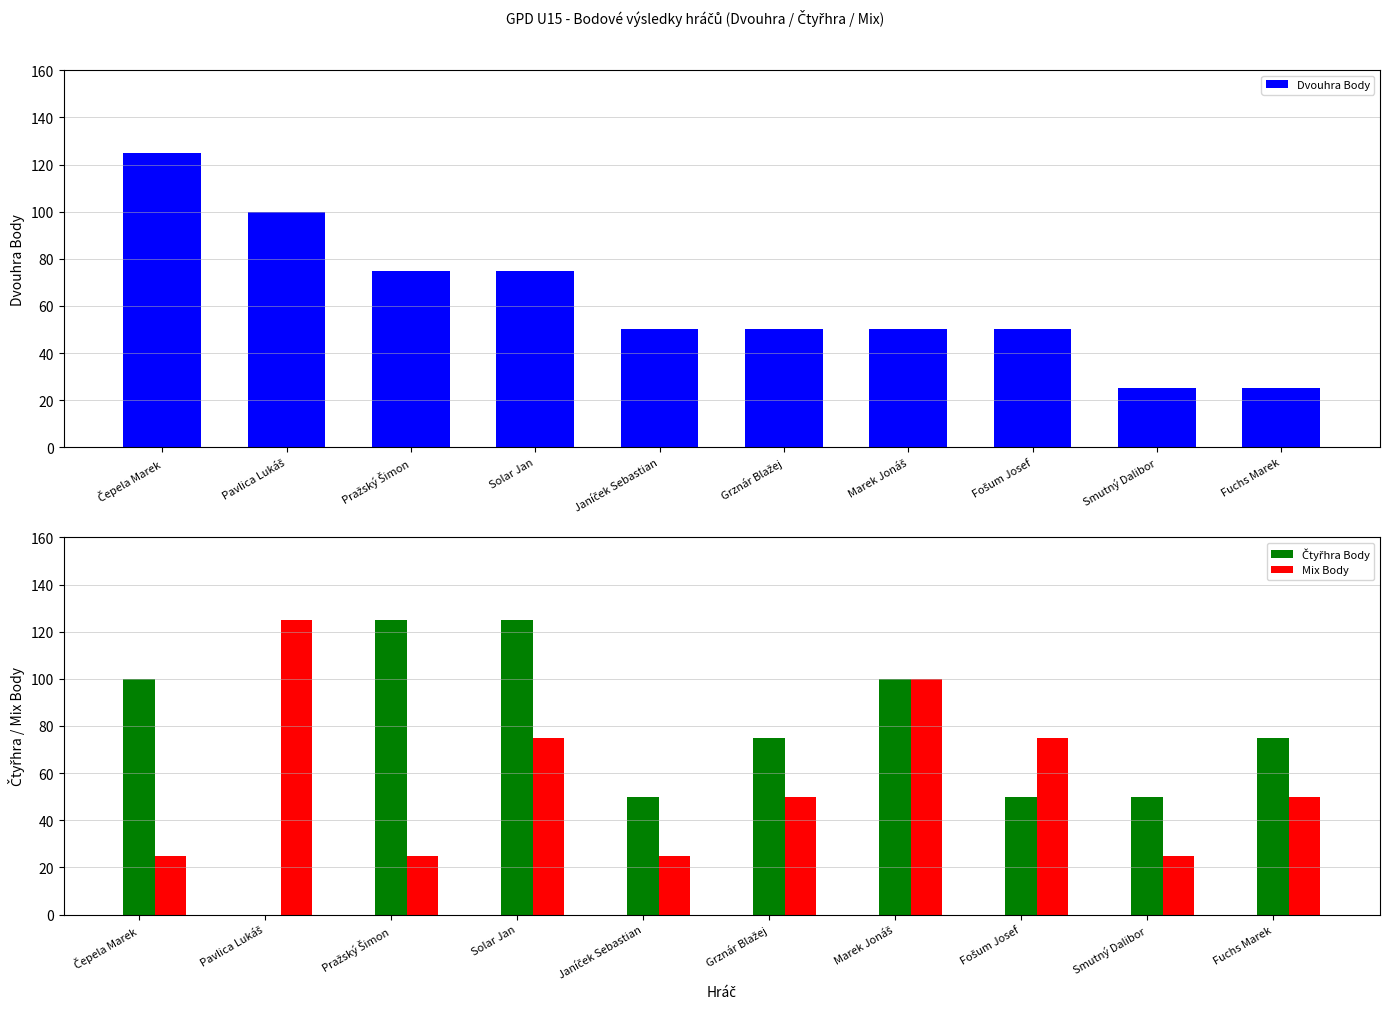

What is the label of the 3rd bar from the left?

Pražský Šimon